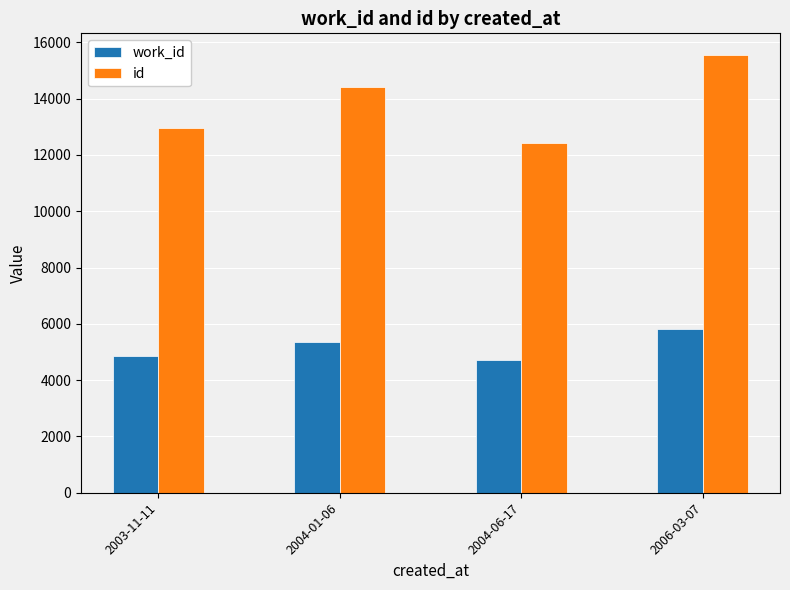

List the labels in order of work_id value, smallest first.

2004-06-17, 2003-11-11, 2004-01-06, 2006-03-07